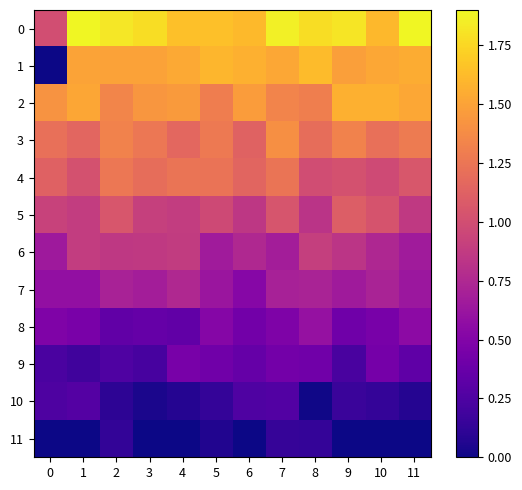

What is the difference between the highest and lowest values at 6?

1.6